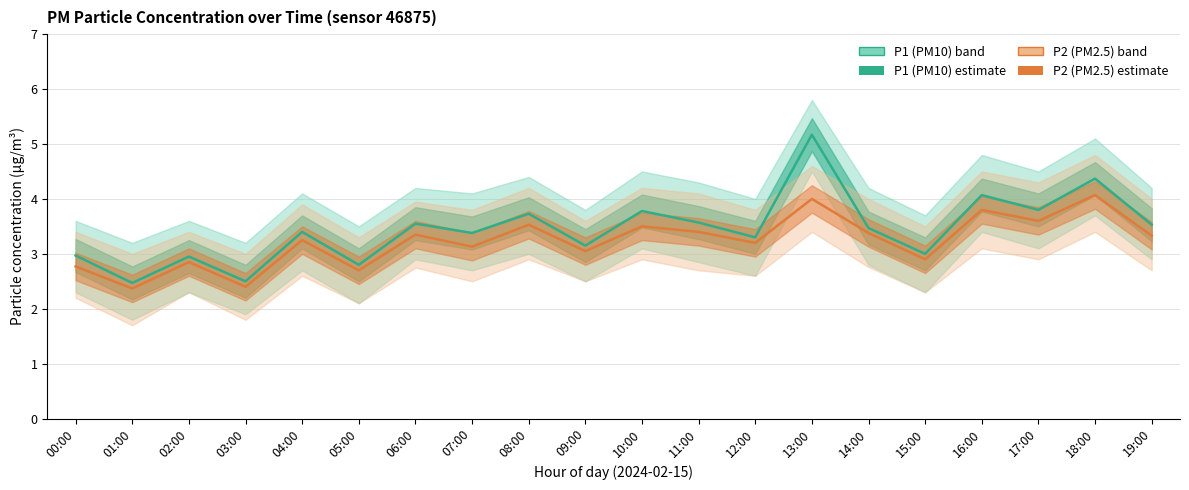

How many values in the P2 (PM2.5) series are below 3?

6